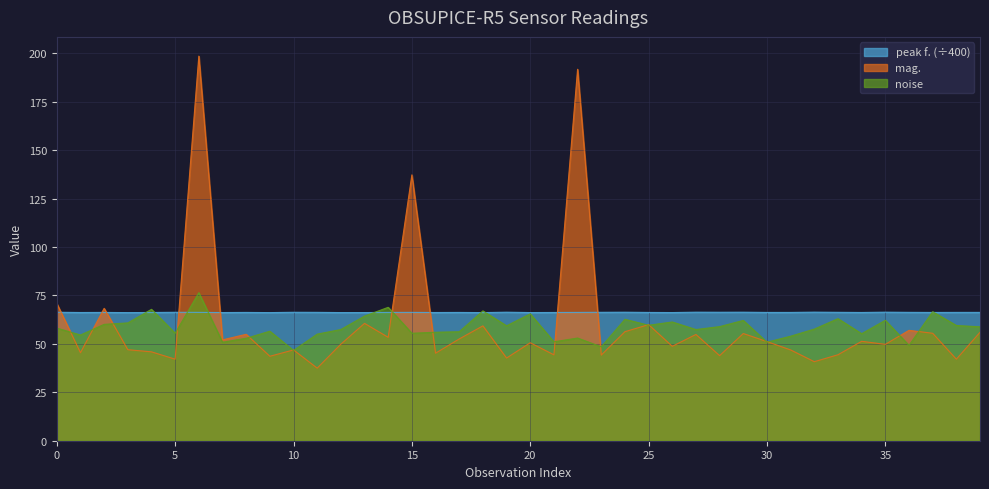

Which series has the largest range (max minus min)?

mag.